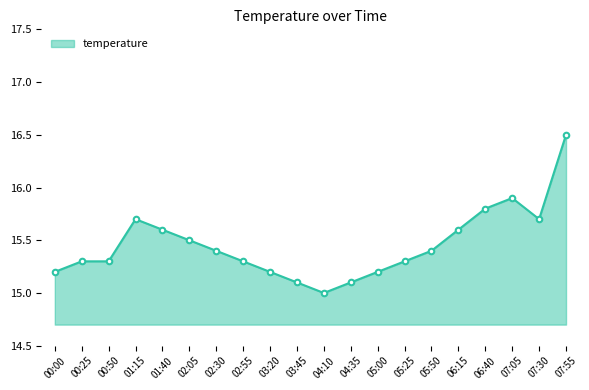

True or false: the data has more than 0 interior local peaks.

True